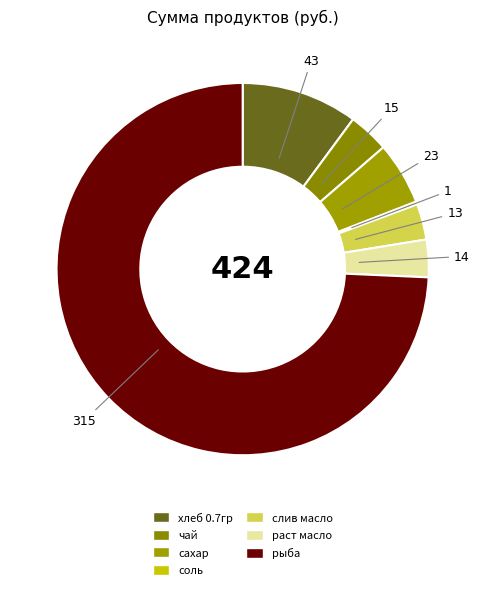

What portion of the pie excludes соль?

99.7%